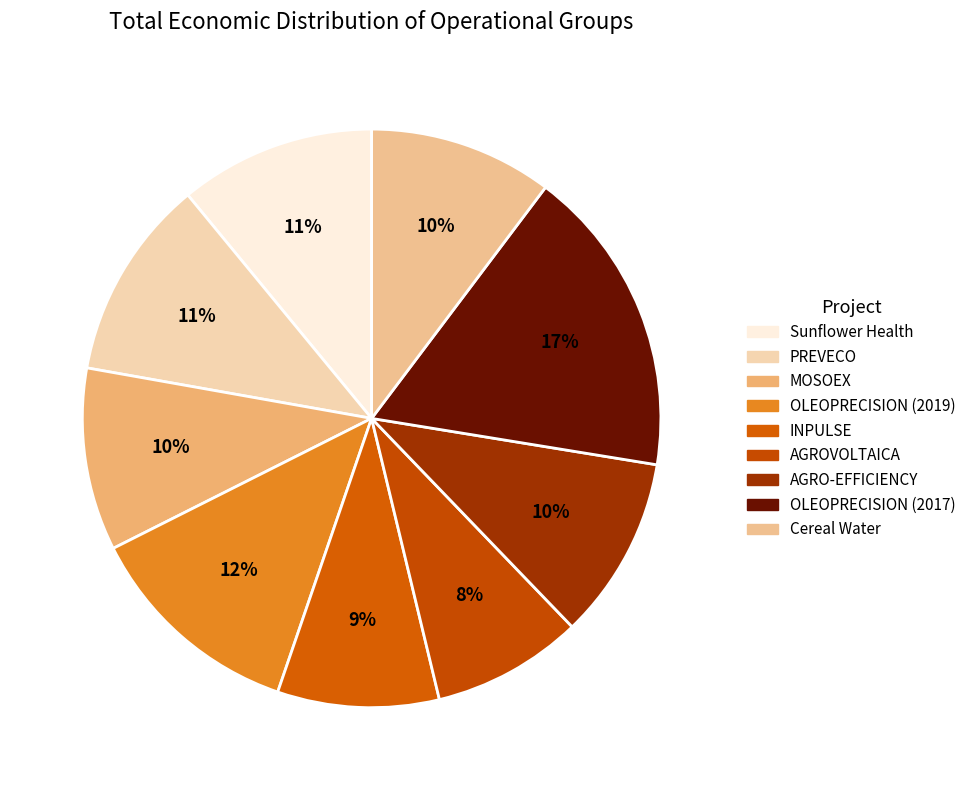

To the nearest percent, what is the difference between the largest and smallest slice percentages?

9%